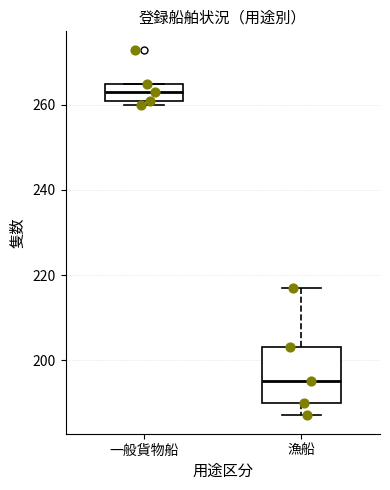

Where does the median line of the box for 一般貨物船 sit on the y-axis? The values are not printed on the chart, so give them approximately, as read against the axis.

264